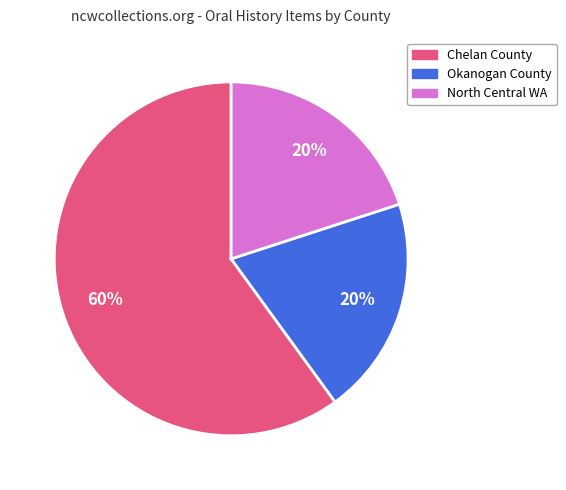

How many slices are in this pie chart?

3